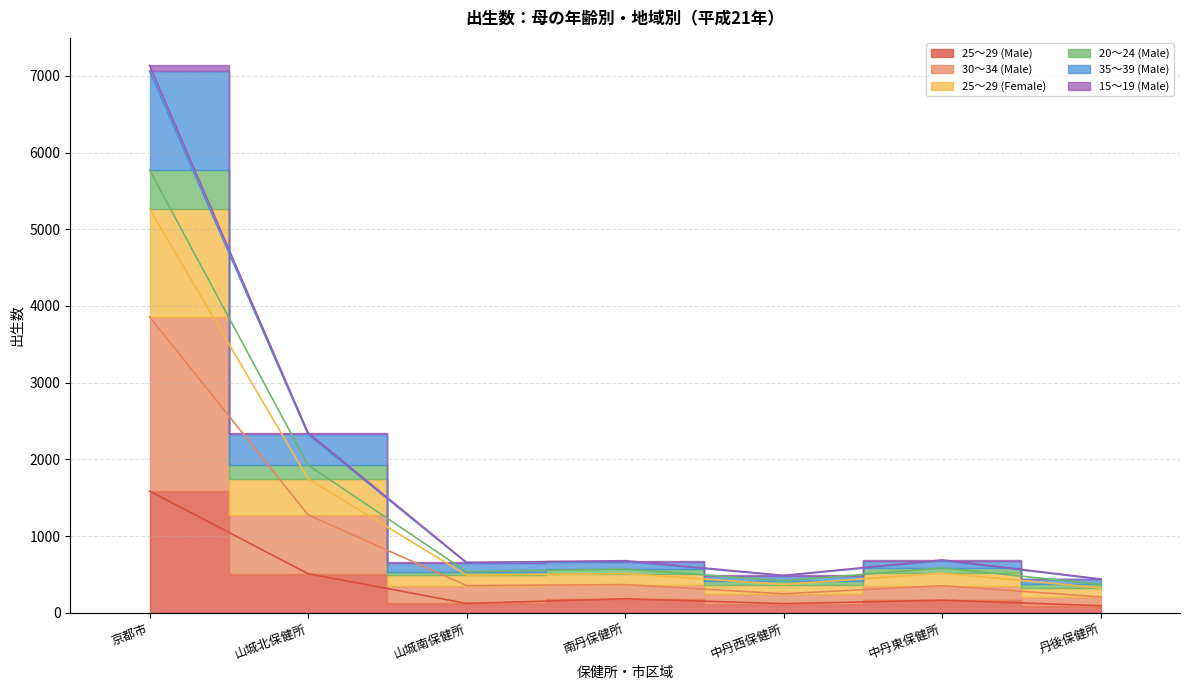

Which category has the lowest value in the 25～29 (Female) series?

丹後保健所